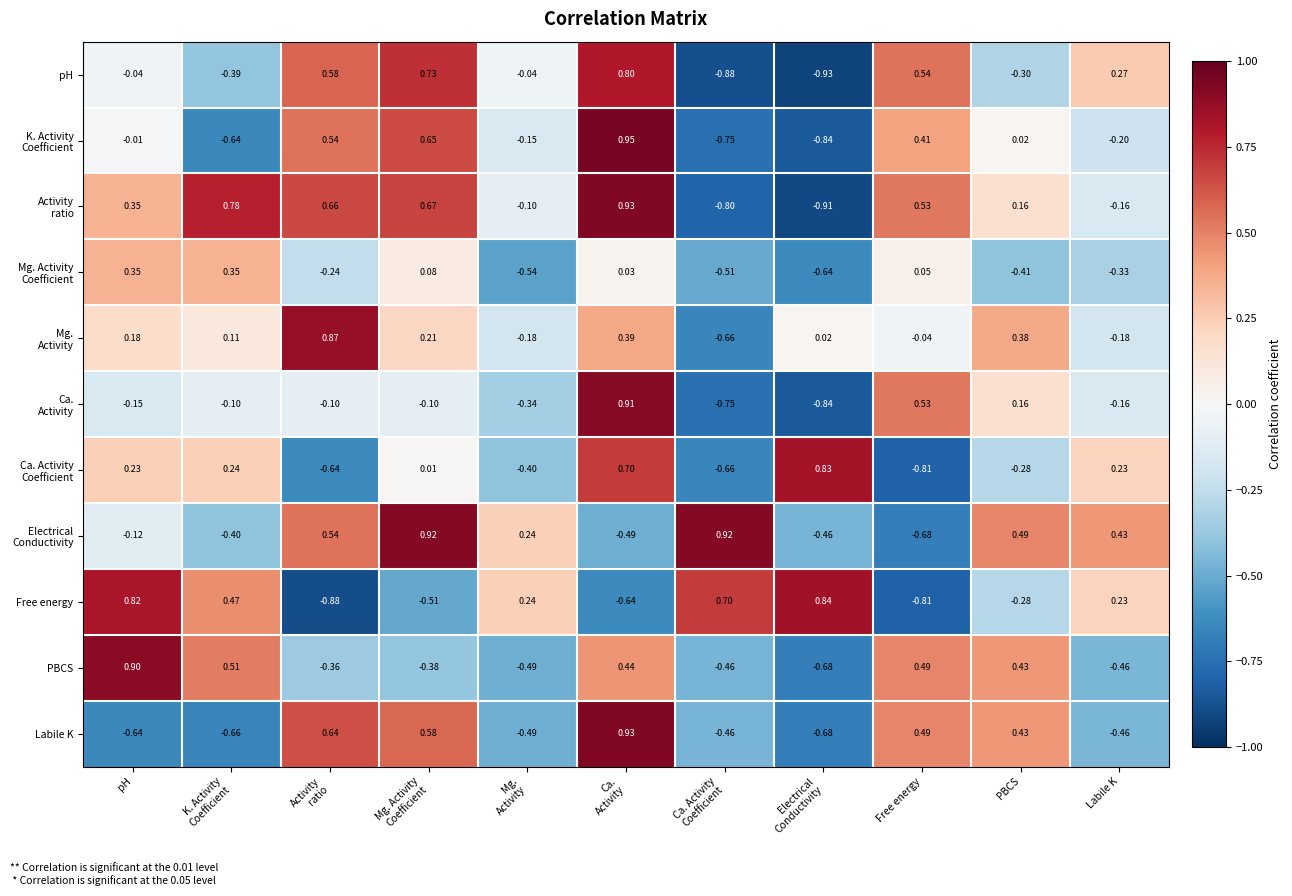

At which label does PBCS reach its peak?

pH